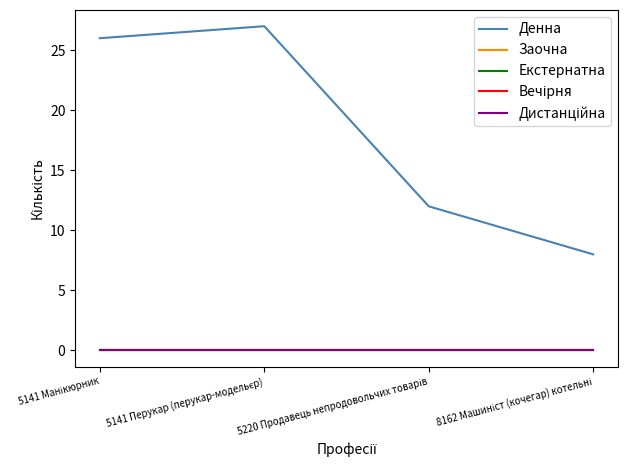

At which label is Дистанційна closest to 0?

5141 Манікюрник